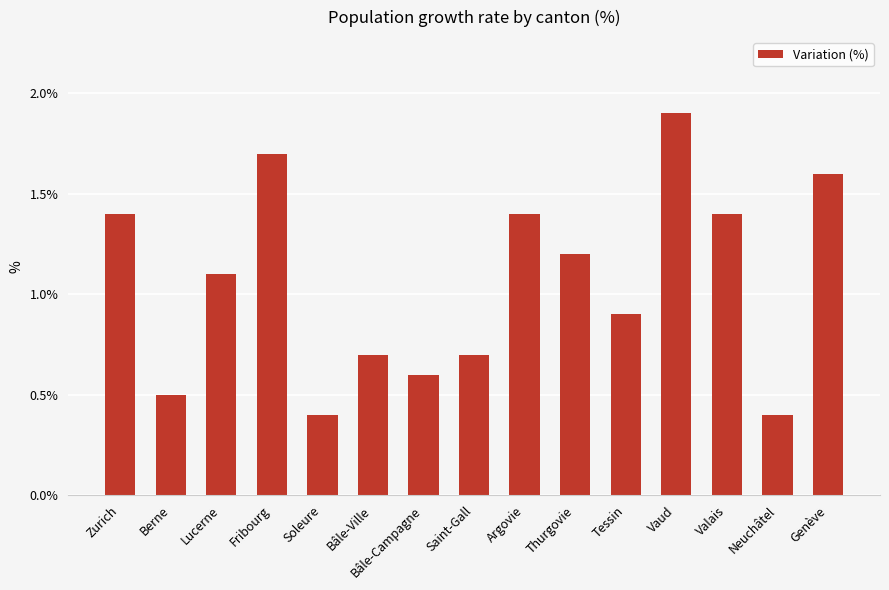

Reading left to right, extract all data points from this chart.

1.4	0.5	1.1	1.7	0.4	0.7	0.6	0.7	1.4	1.2	0.9	1.9	1.4	0.4	1.6